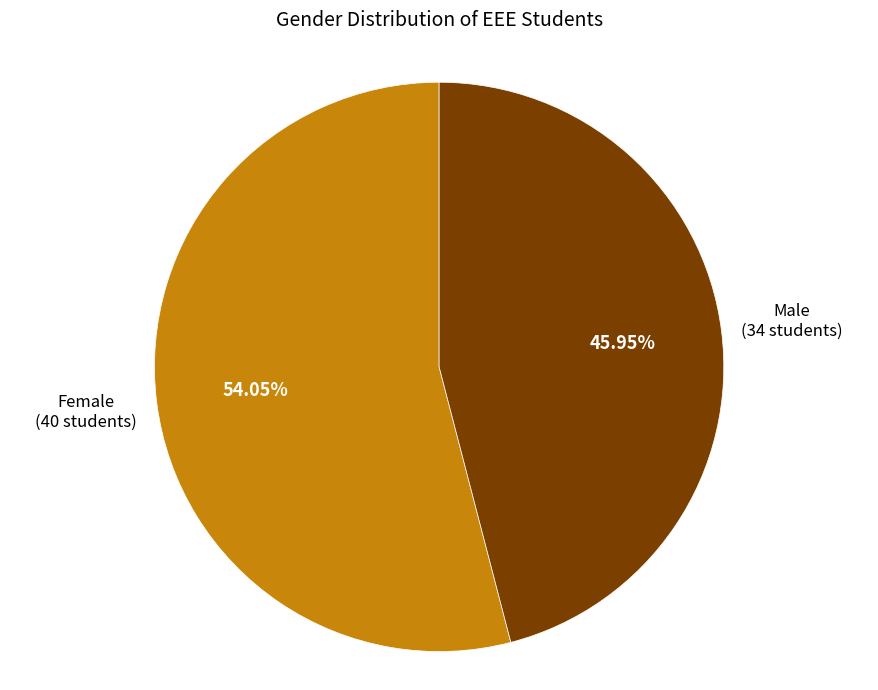

Is there any slice that represents more than half of the pie?

Yes